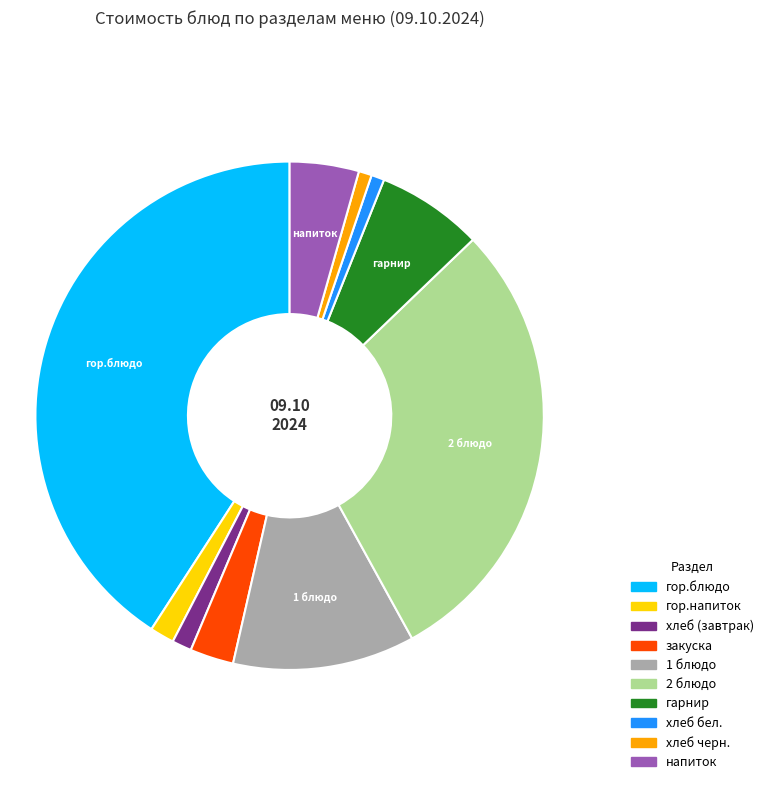

How many slices are in this pie chart?

10